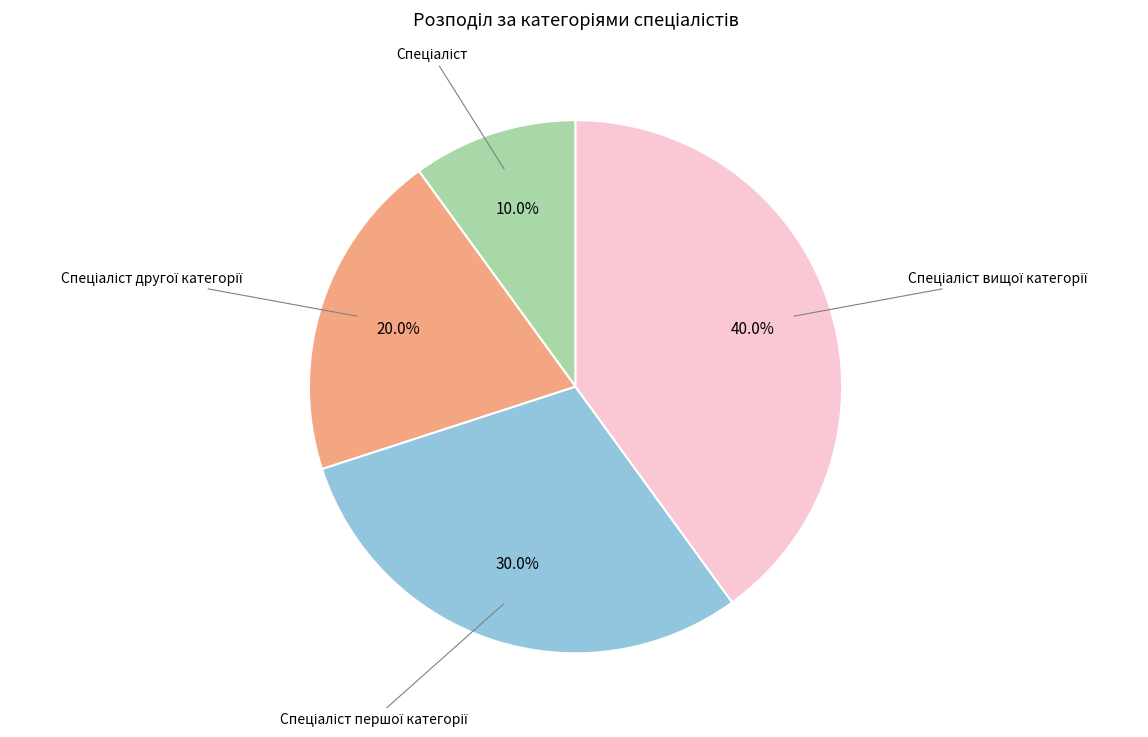

Count the number of slices in the pie.

4